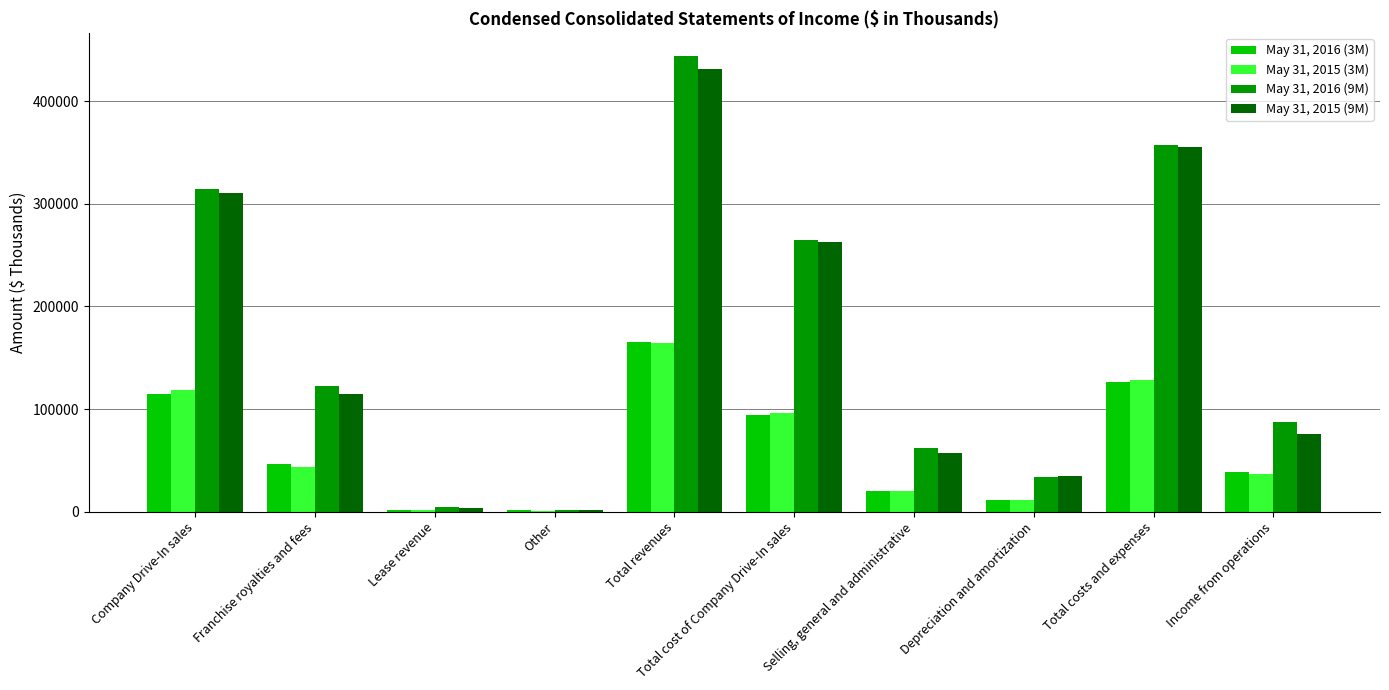

Between Total revenues and Selling, general and administrative, which series saw the biggest shift?

May 31, 2016 (9M)